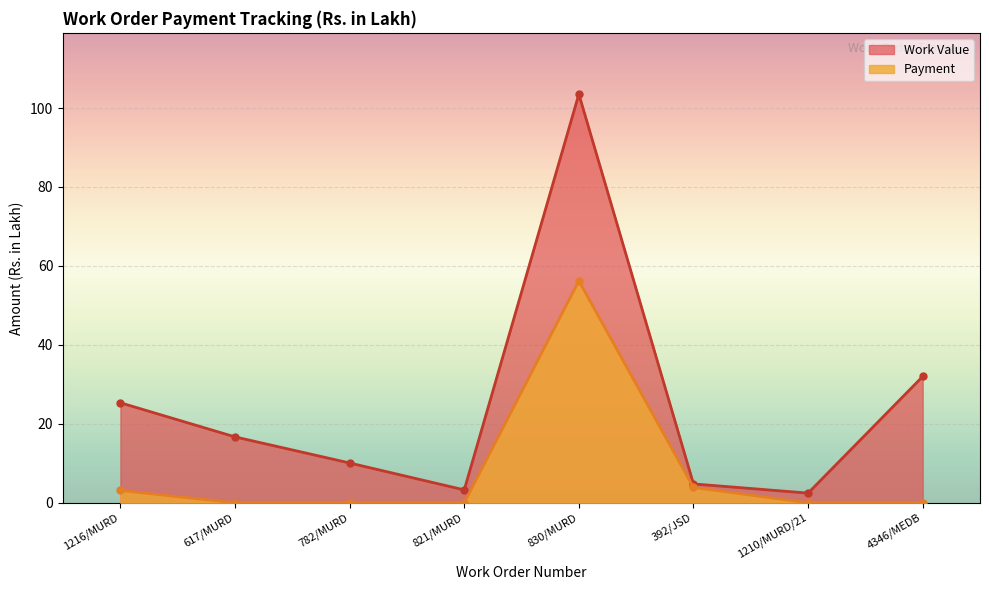

What is the sum of the Payment values at 1216/MURD and 821/MURD?

3.1